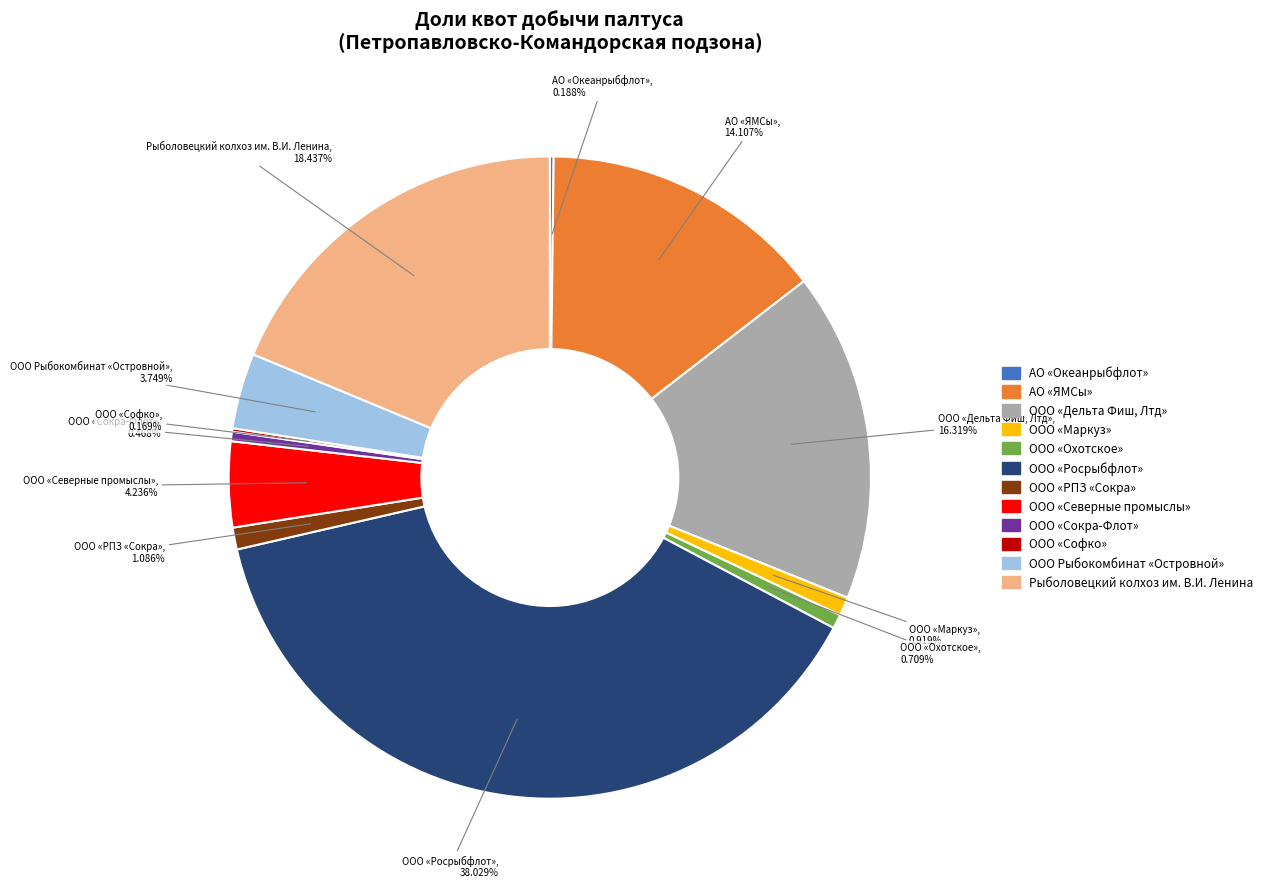

The ООО «Маркуз» slice represents 1% of the pie. True or false?

True